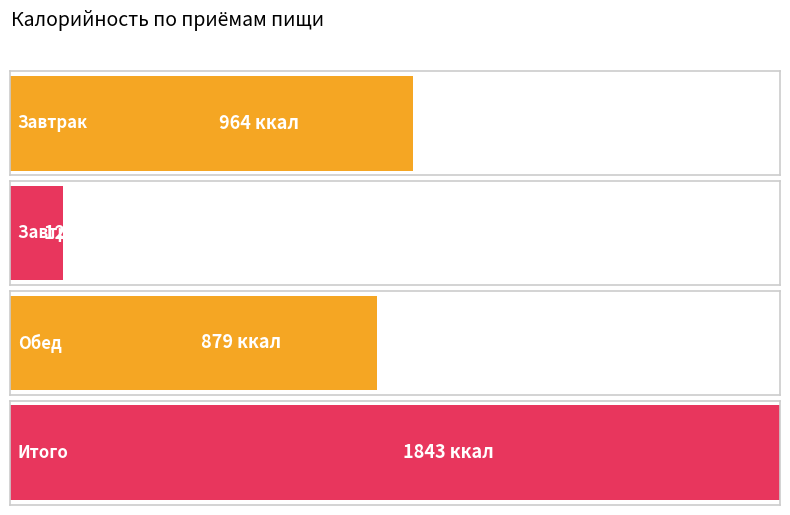

Which has a higher value, Итого or Завтрак 2?

Итого